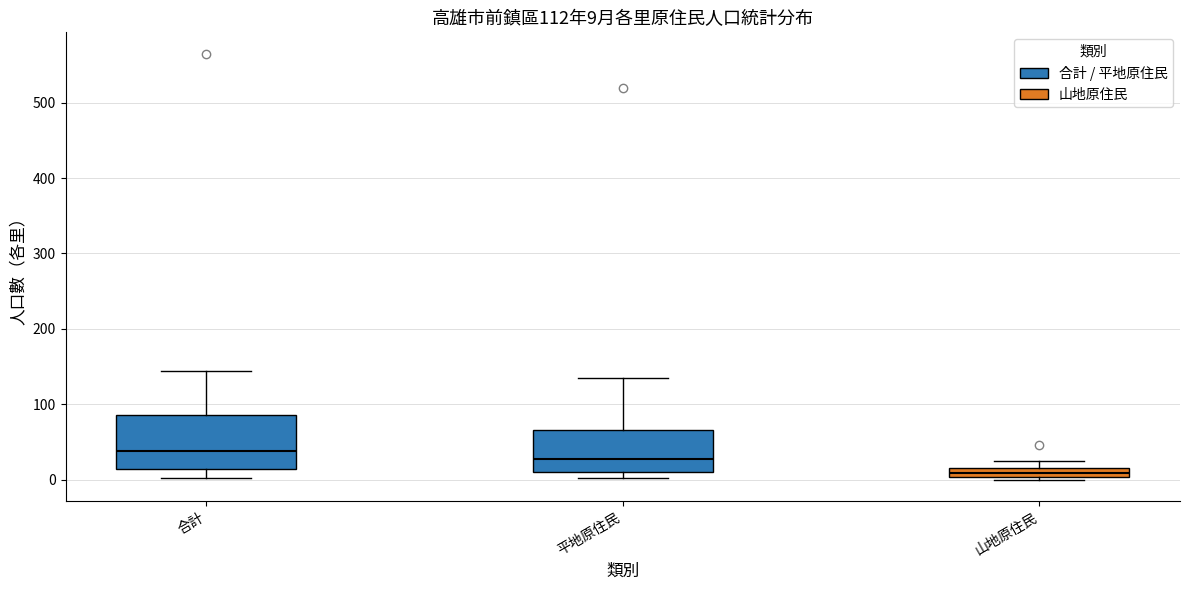

Comparing the boxes themselves (not the whiskers), which one is the tallest?

合計